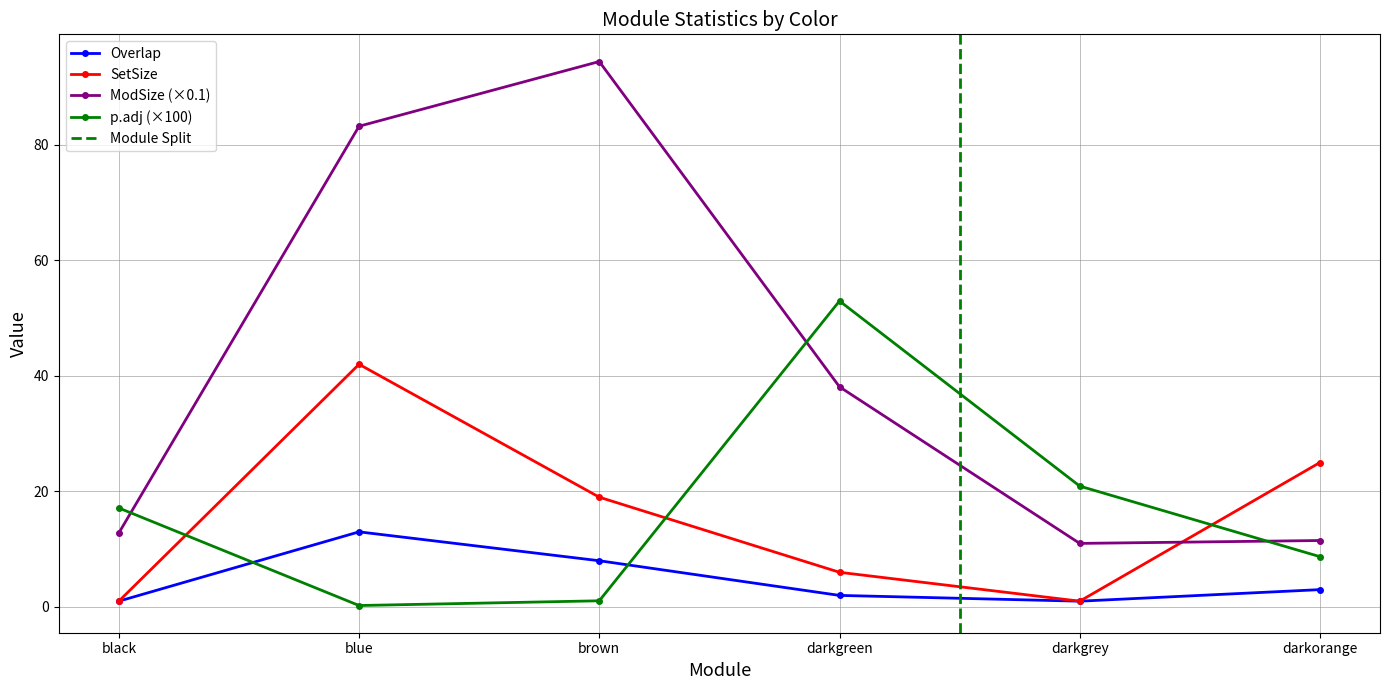

Count the number of data series in this chart.

4